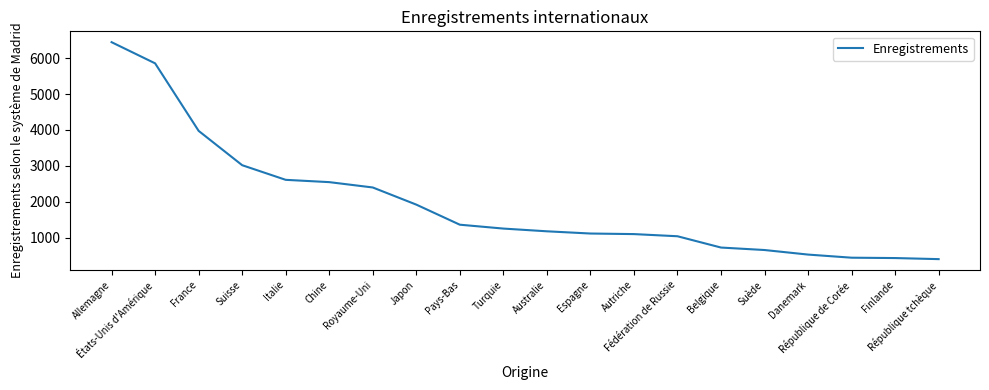

What is the smallest value displayed?

397